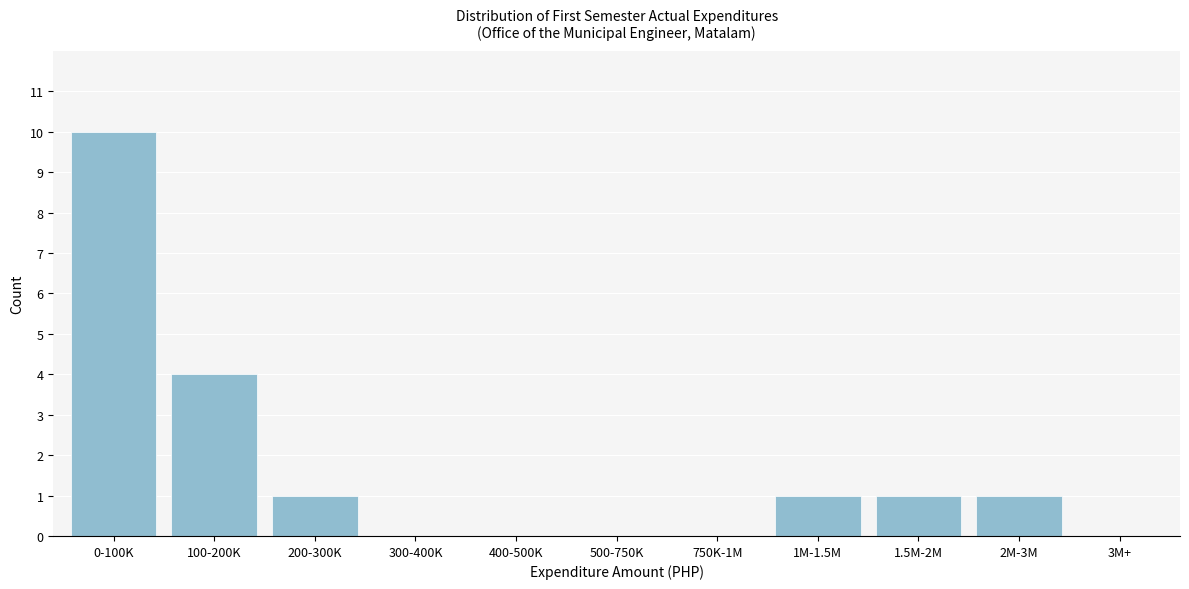

Reading right to left, extract all data points from this chart.

3M+=0	2M-3M=1	1.5M-2M=1	1M-1.5M=1	750K-1M=0	500-750K=0	400-500K=0	300-400K=0	200-300K=1	100-200K=4	0-100K=10